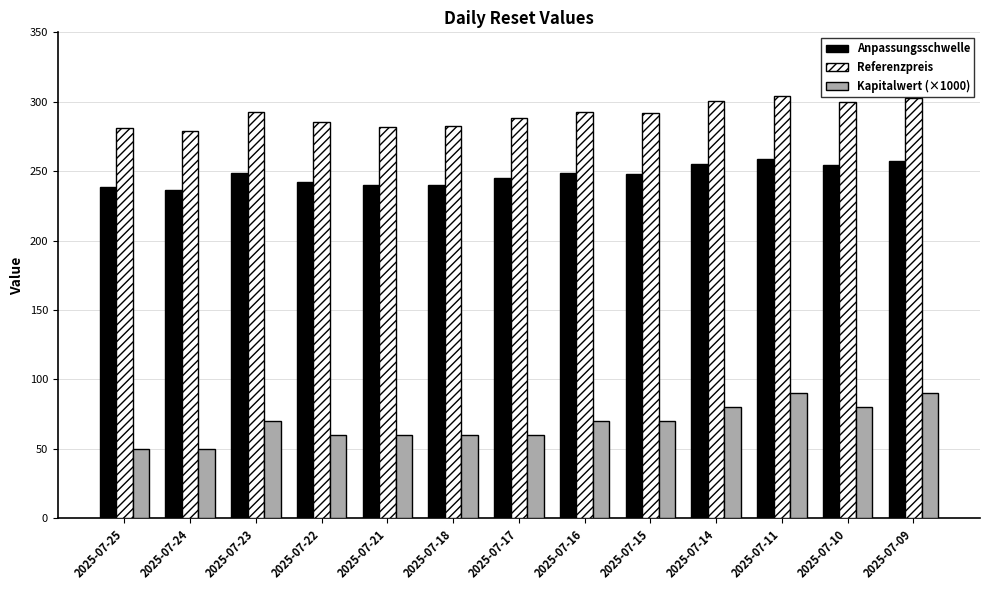

Which series has the largest total across all categories?

Referenzpreis